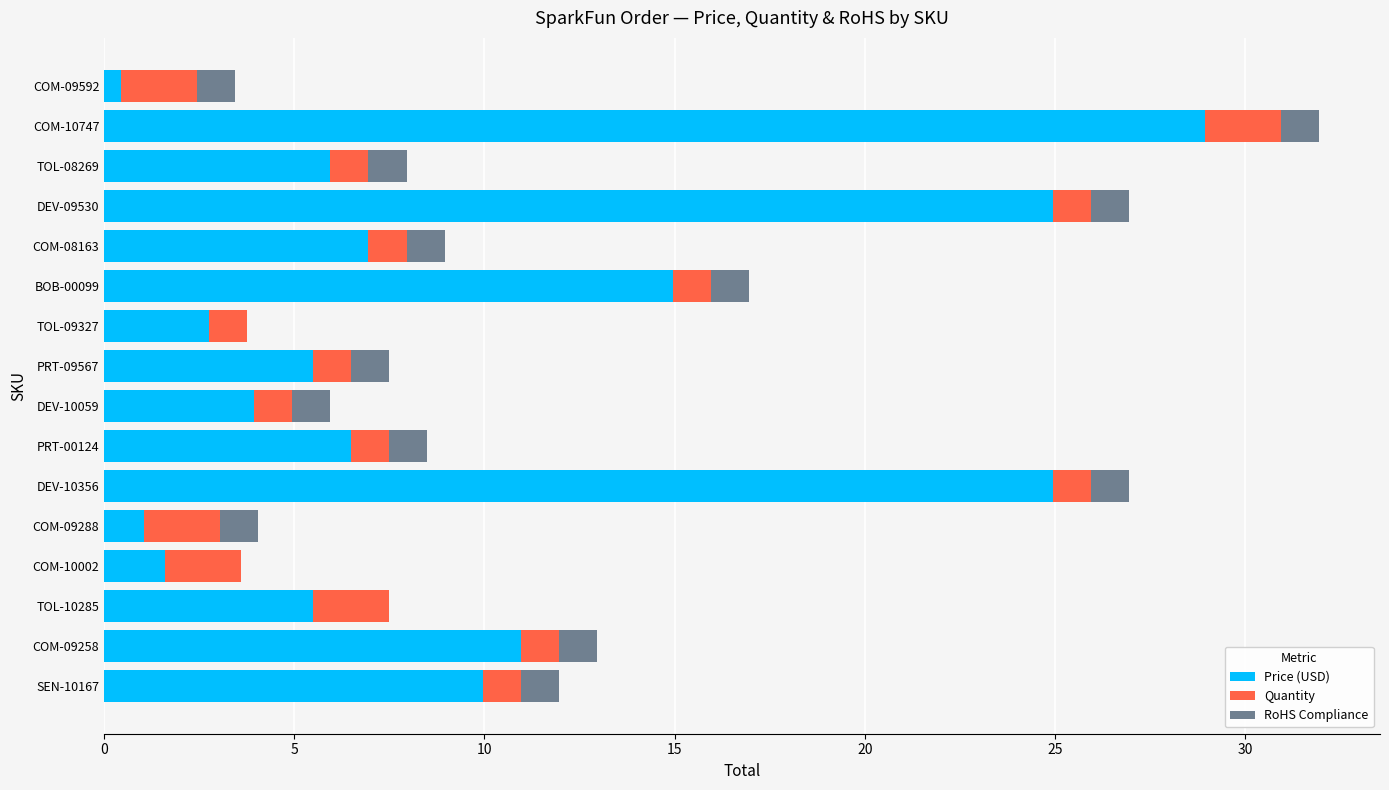

At which category is the sum across all series the highest?

COM-10747